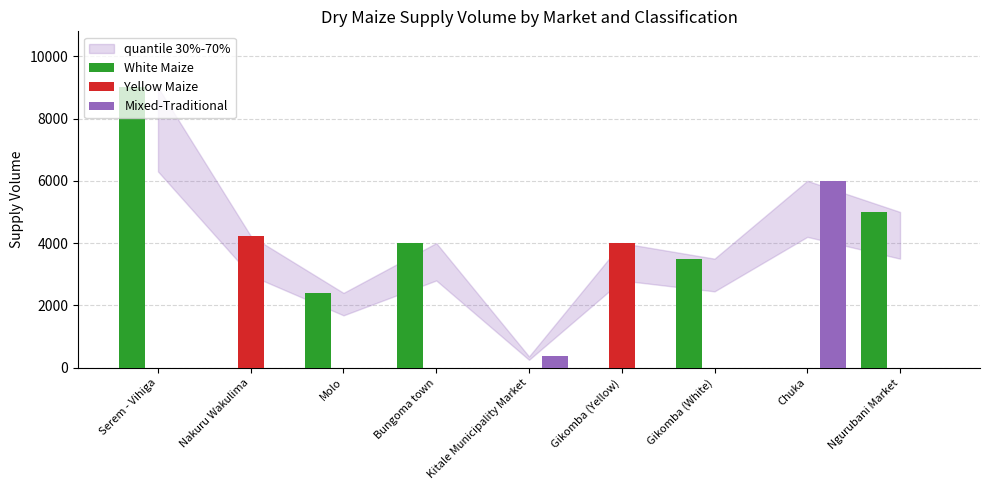

Are the bars grouped side by side (vs. stacked)?

Yes